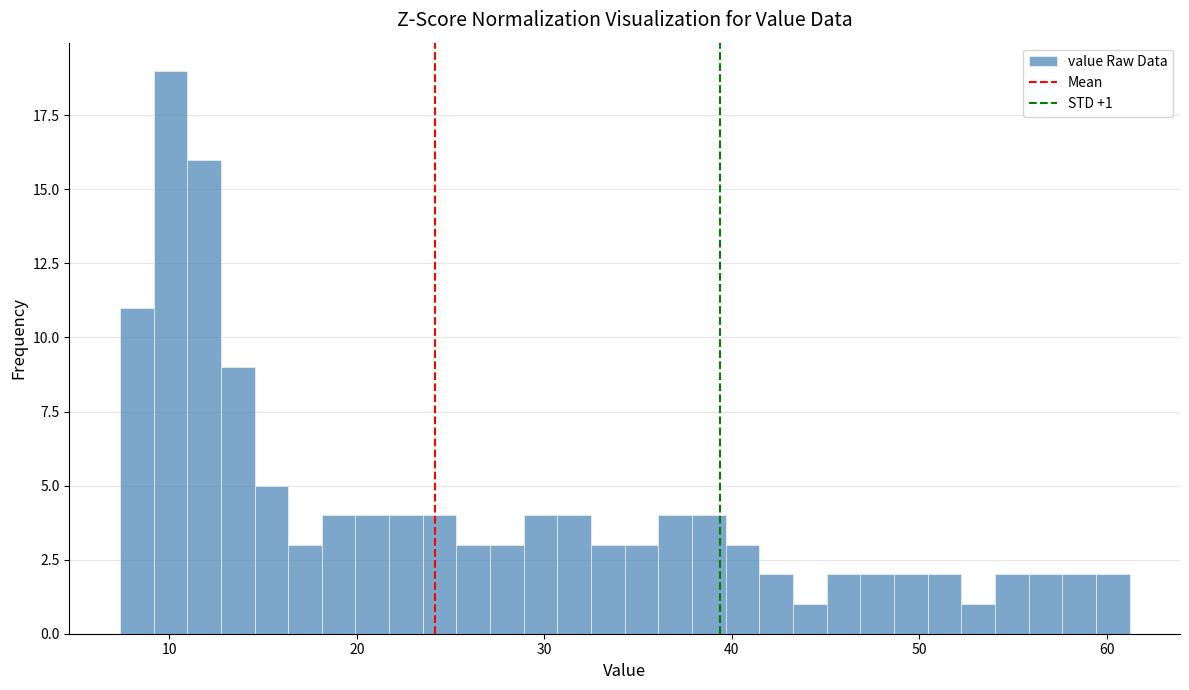

Around what value on the x-axis is the tallest bar? Give the approximate position of its centre, as read against the axis.

10